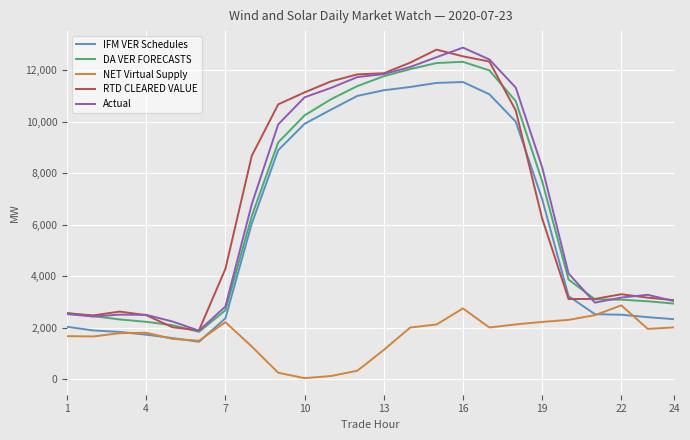

What is the minimum value for Actual?

1877.3